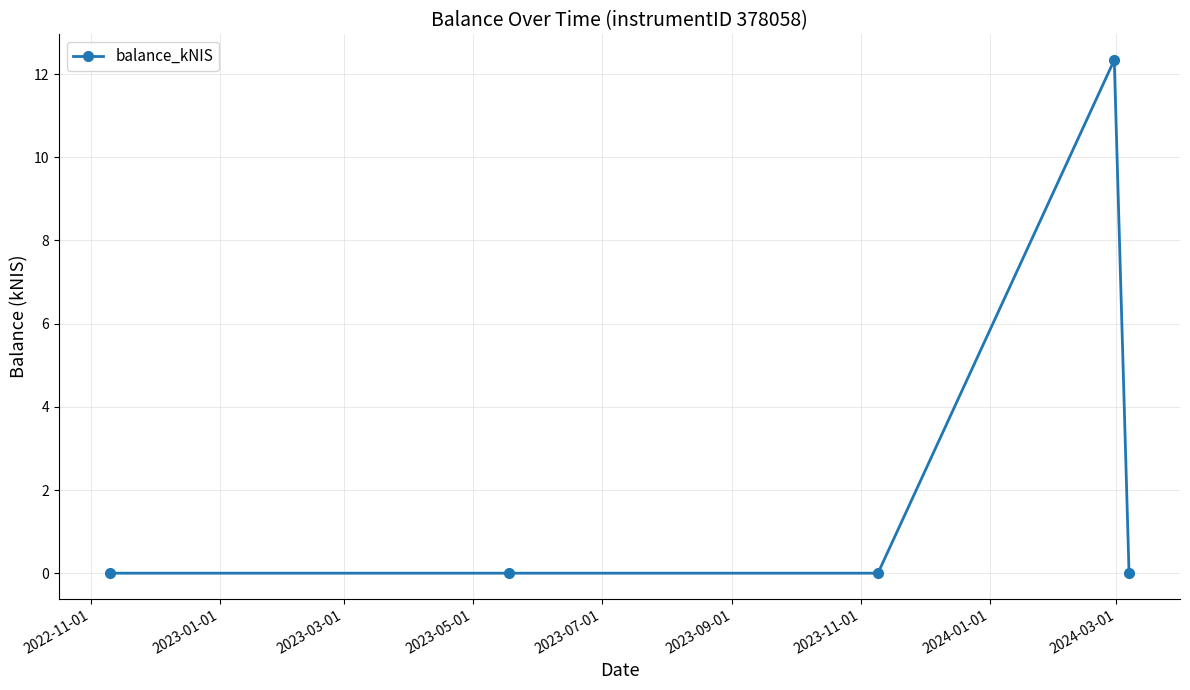

What is the value of the 4th point from the left?

12.3